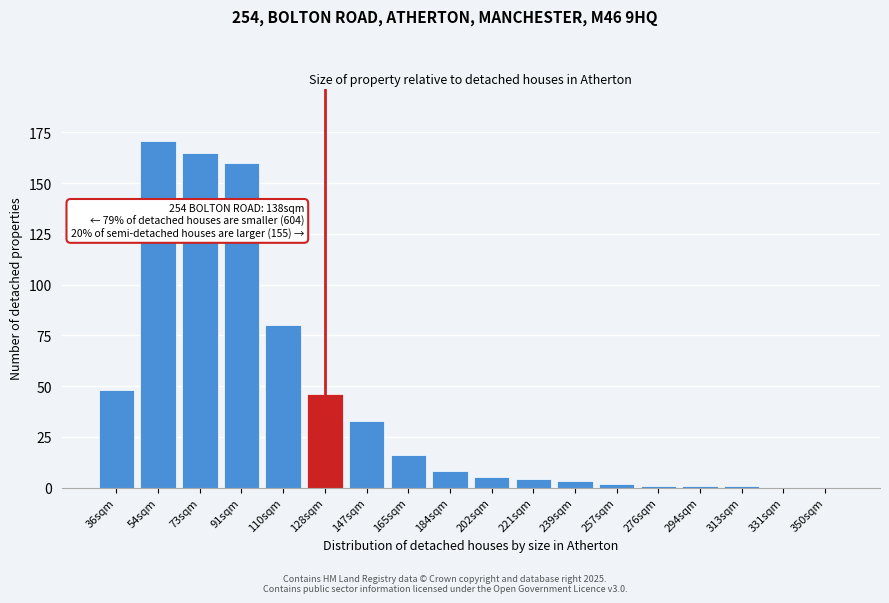

Reading right to left, transcribe all the data shown in this chart.

350sqm=0	331sqm=0	313sqm=1	294sqm=1	276sqm=1	257sqm=2	239sqm=3	221sqm=4	202sqm=5	184sqm=8	165sqm=16	147sqm=33	128sqm=46	110sqm=80	91sqm=160	73sqm=165	54sqm=171	36sqm=48